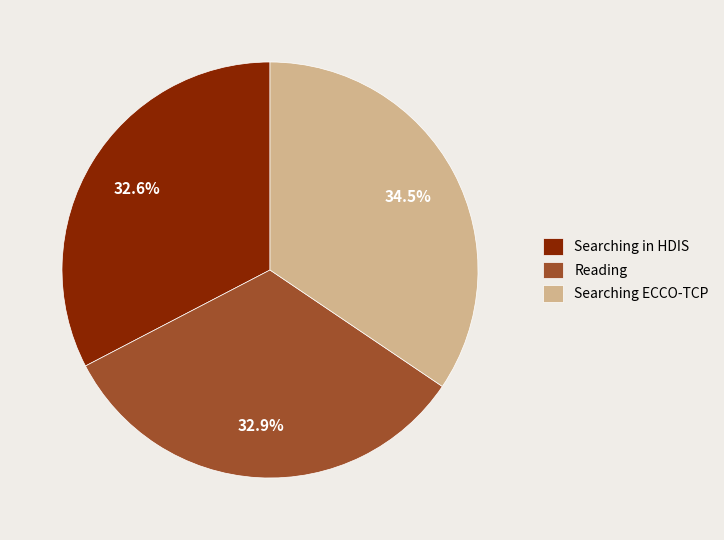

How many segments does this pie chart have?

3